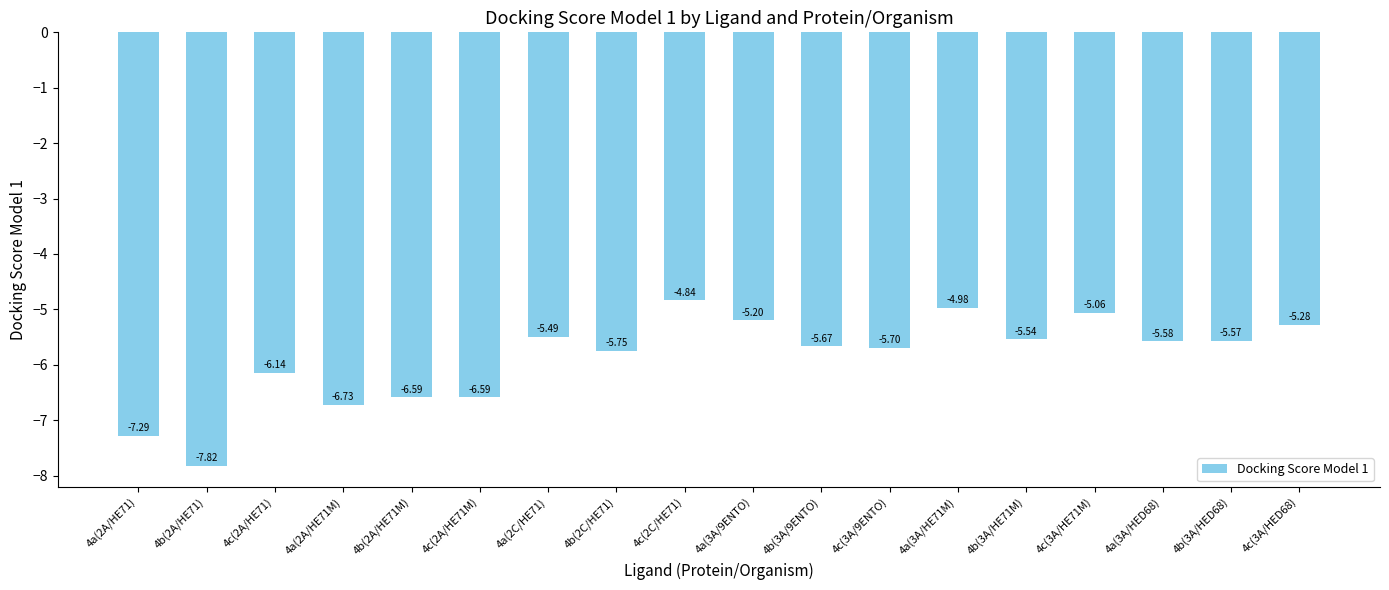

Count the number of categories in the chart.

18